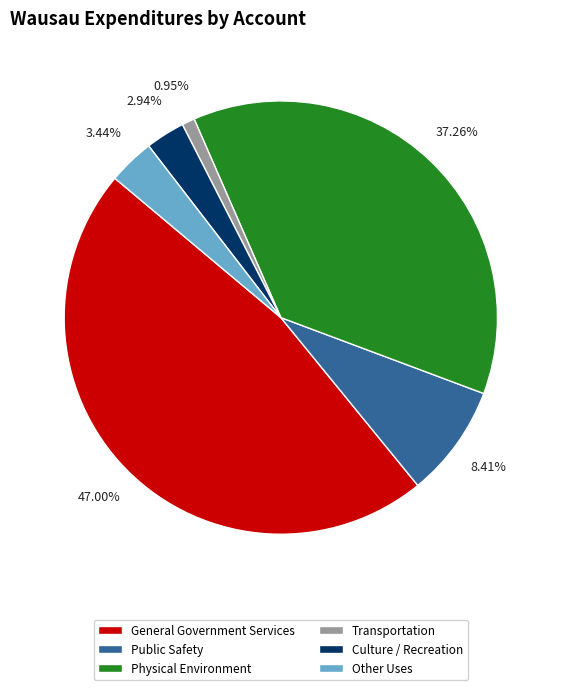

Count the number of slices in the pie.

6